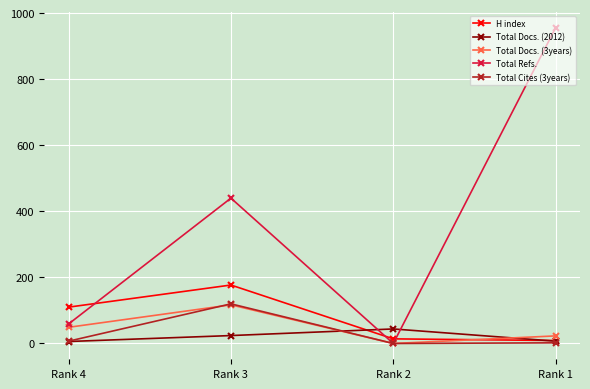

The value of H index at Rank 3 is 311. True or false?

False